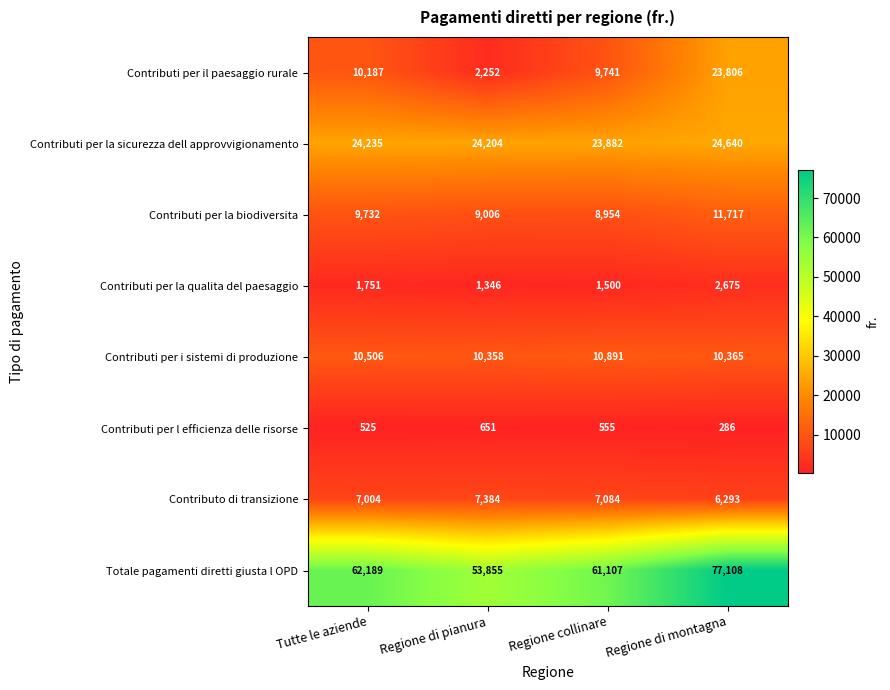

What is the sum of all Contributi per la biodiversita values?

39409